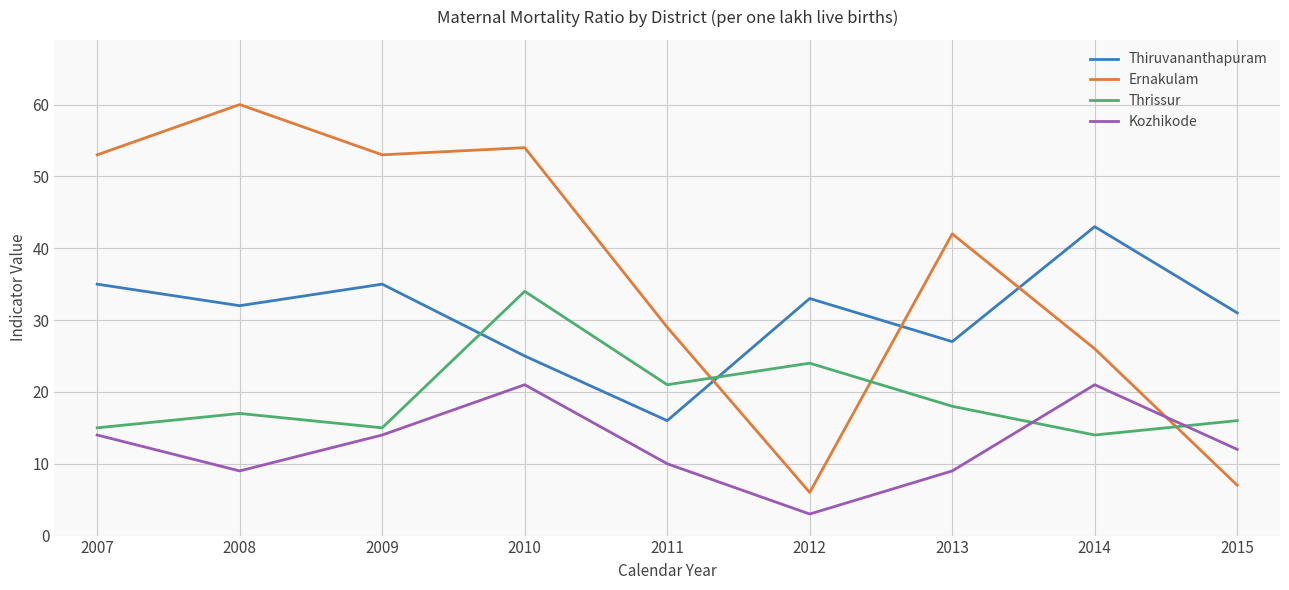

Is the value of Ernakulam at 2007 greater than the value of Kozhikode at 2014?

Yes